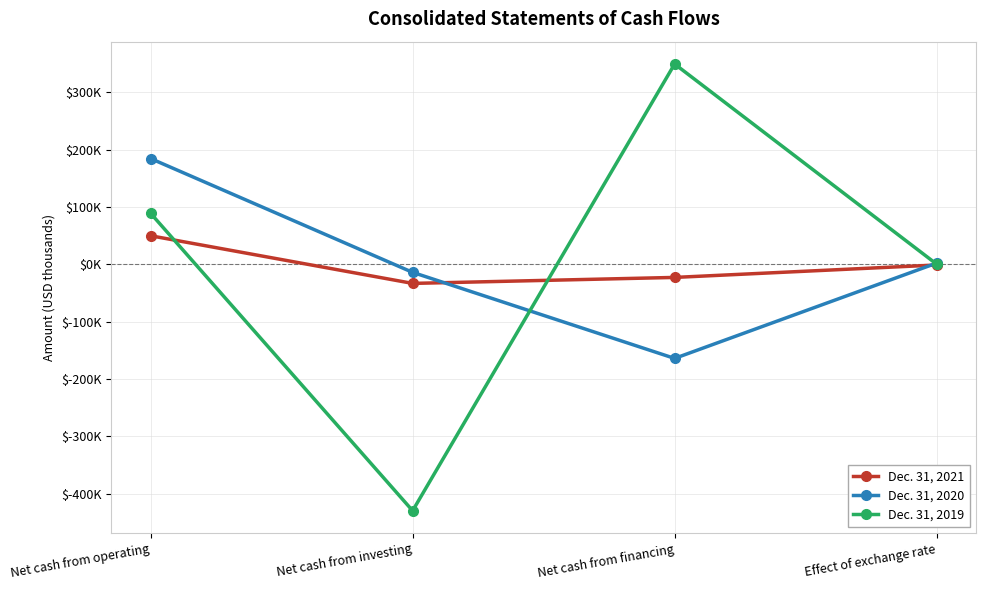

Is this an area chart (filled region under the line)?

No